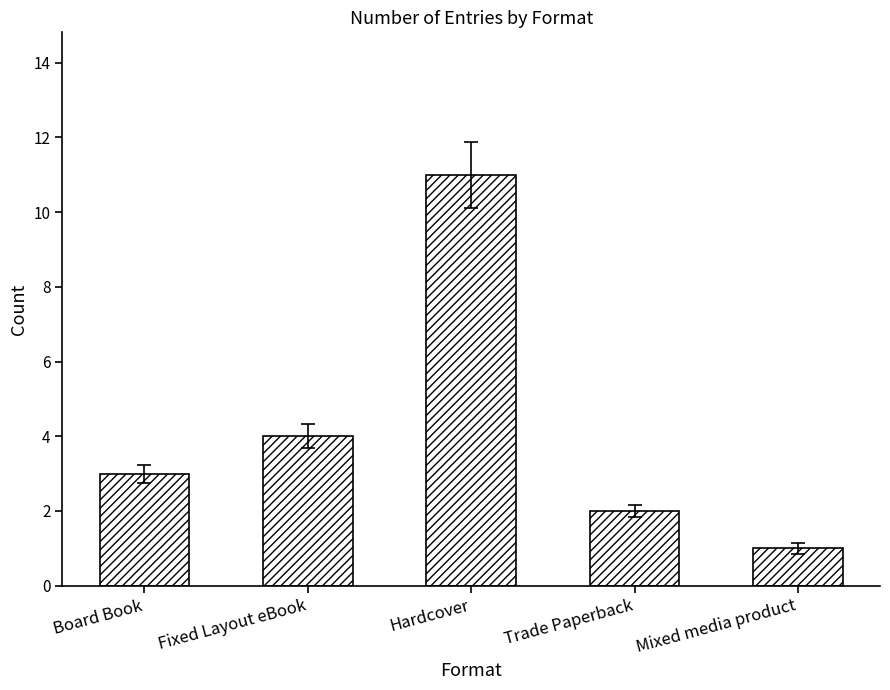

How many categories are shown in the chart?

5